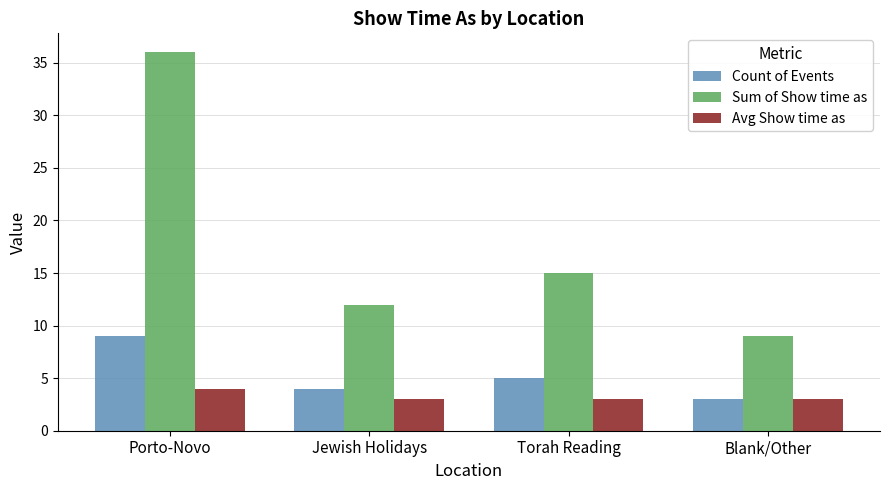

How many data points in Sum of Show time as are less than 15?

2